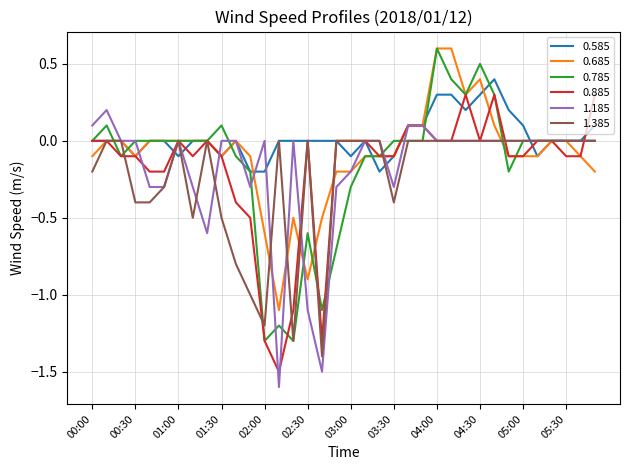

Which series has the largest total across all categories?

0.585